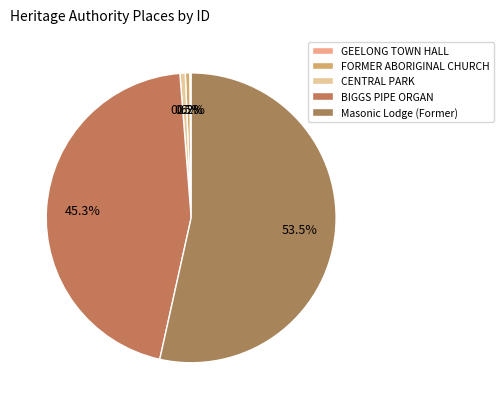

Which category has the biggest portion of the pie?

Masonic Lodge (Former)